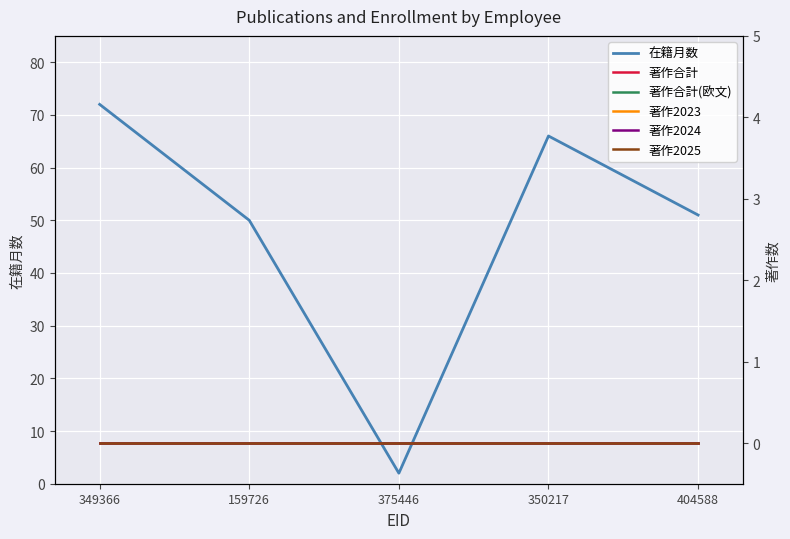

At which category is the sum across all series the highest?

349366